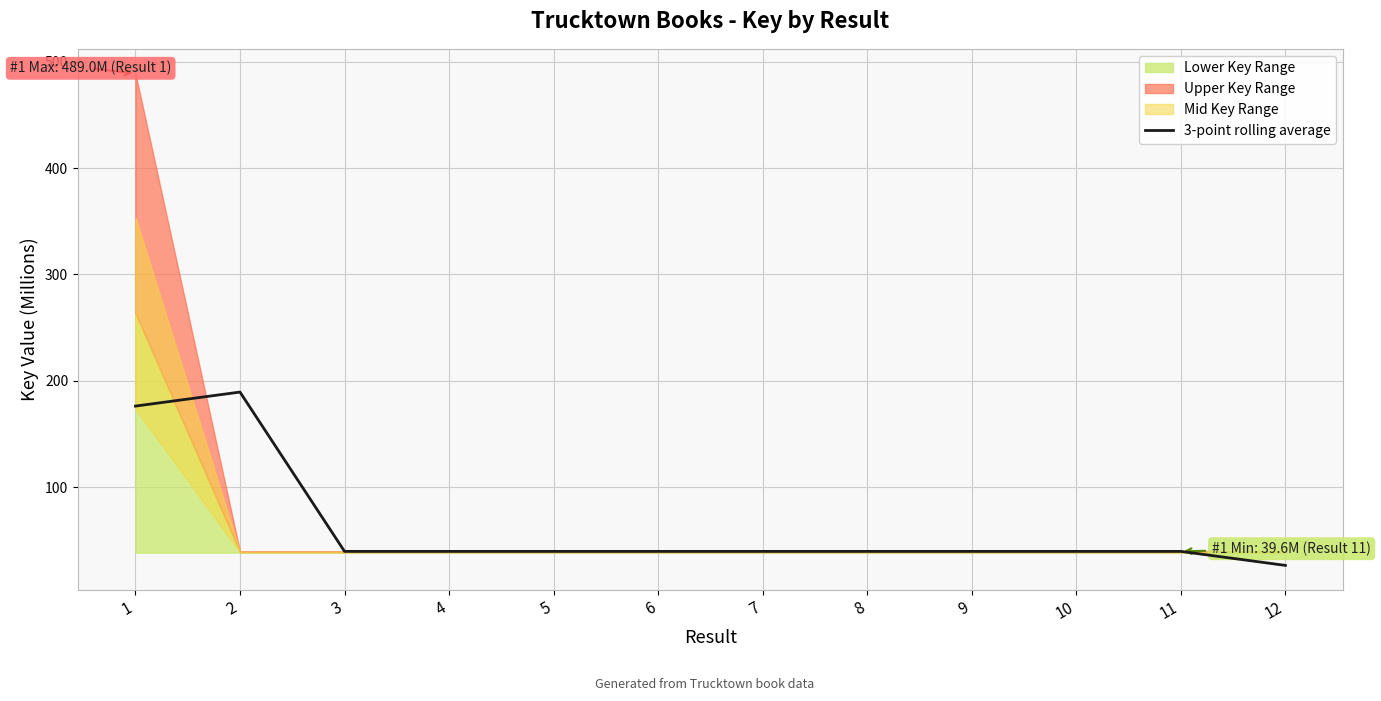

What is the ratio of the value at 2 to the value at 6?

4.8